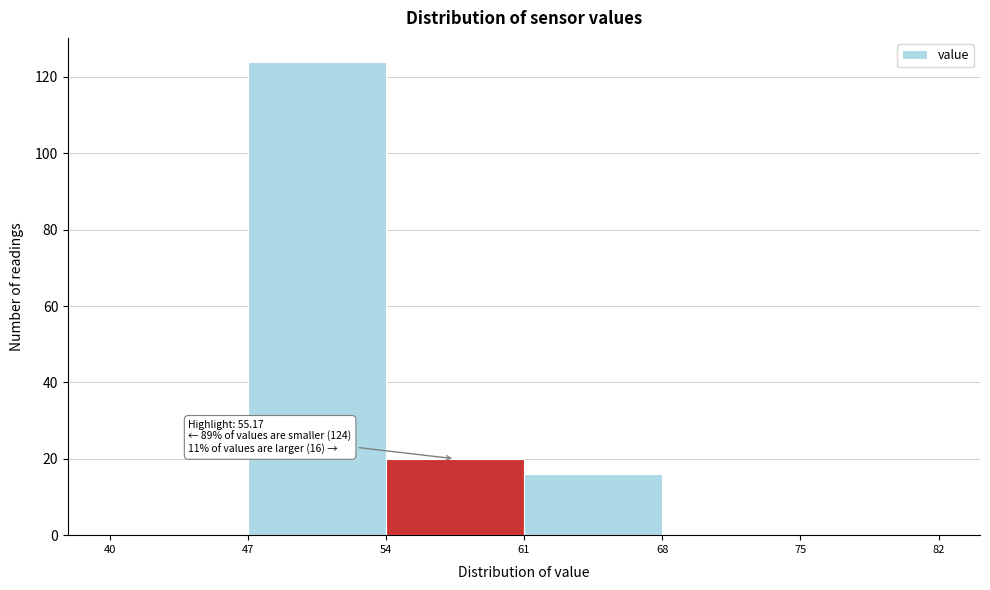

Which range on the x-axis has the tallest bar?

47 to 54